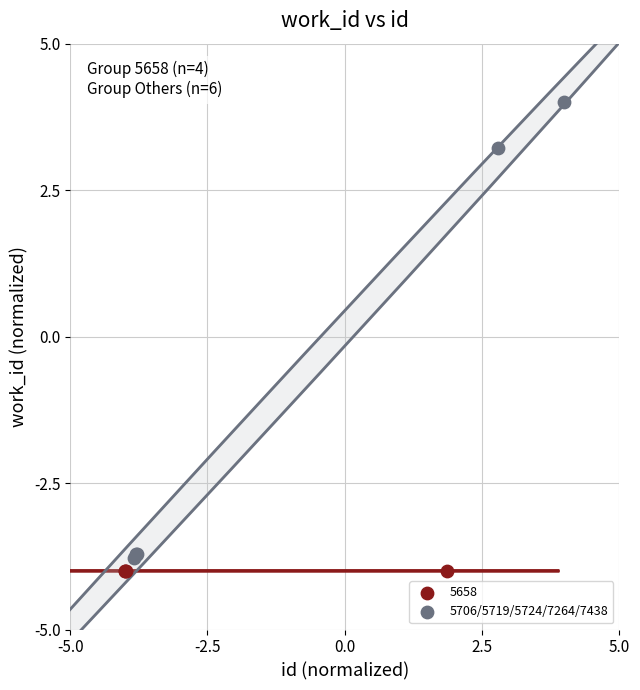

Which series contains the highest Y value?

5706/5719/5724/7264/7438